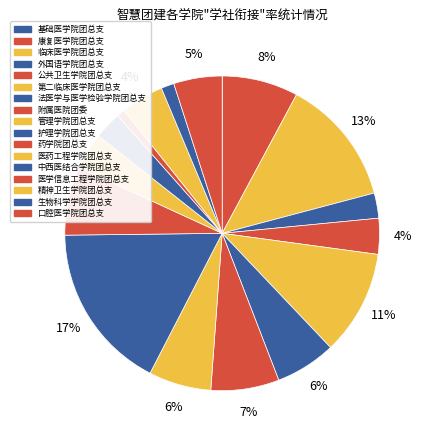

What is the change in value from 医药工程学院团总支 to 口腔医学院团总支?

+31